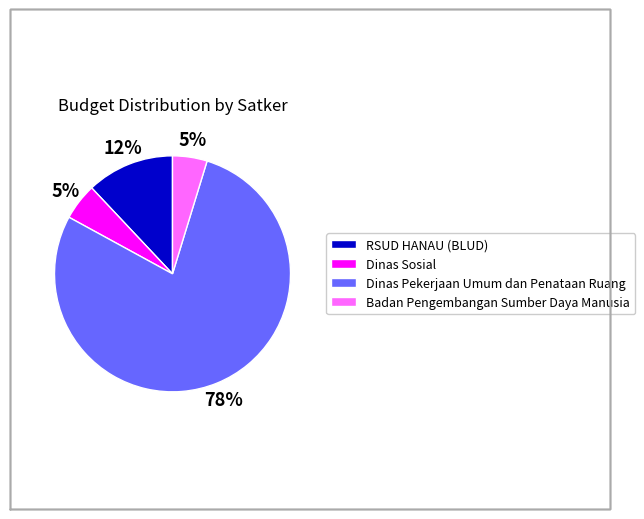

How many segments does this pie chart have?

4